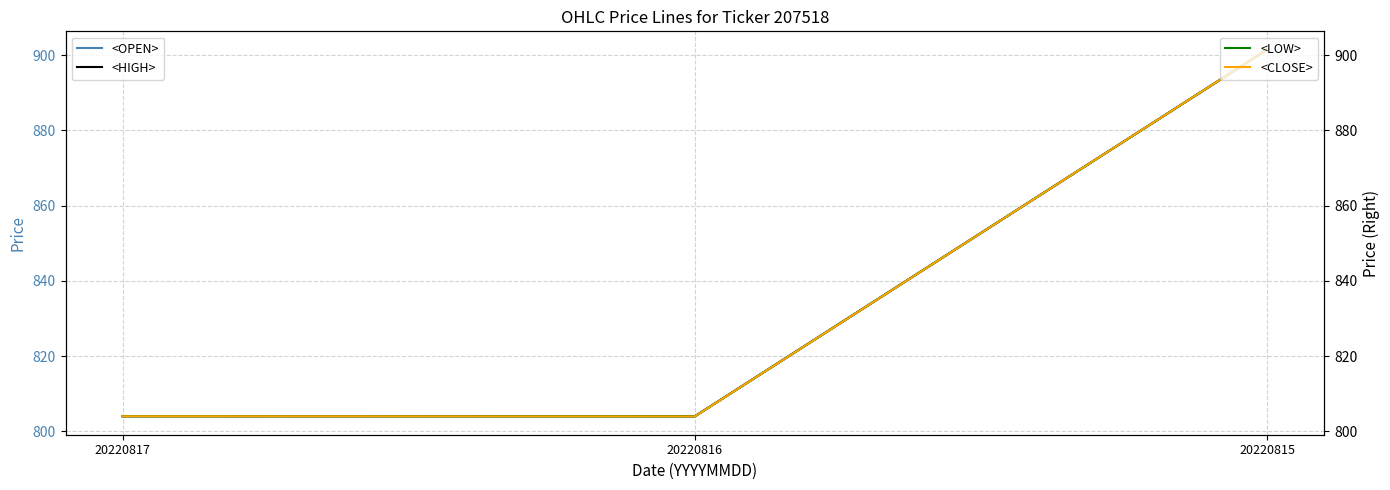

At how many categories does at least one series exceed 888?

1